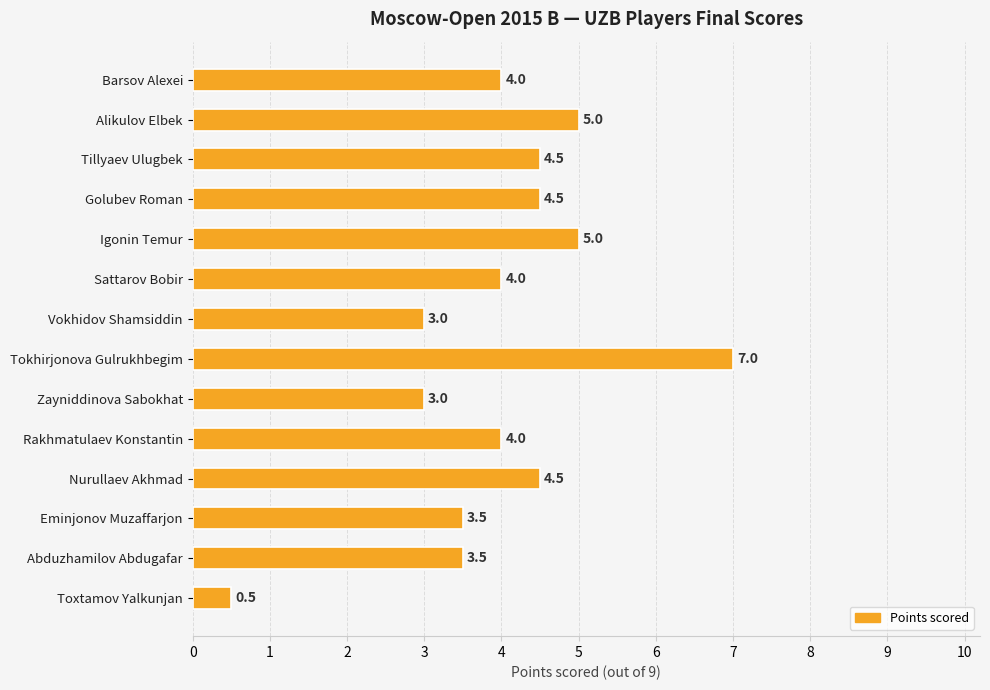

Reading bottom to top, what are all the values shown in this chart?

0.5	3.5	3.5	4.5	4.0	3.0	7.0	3.0	4.0	5.0	4.5	4.5	5.0	4.0